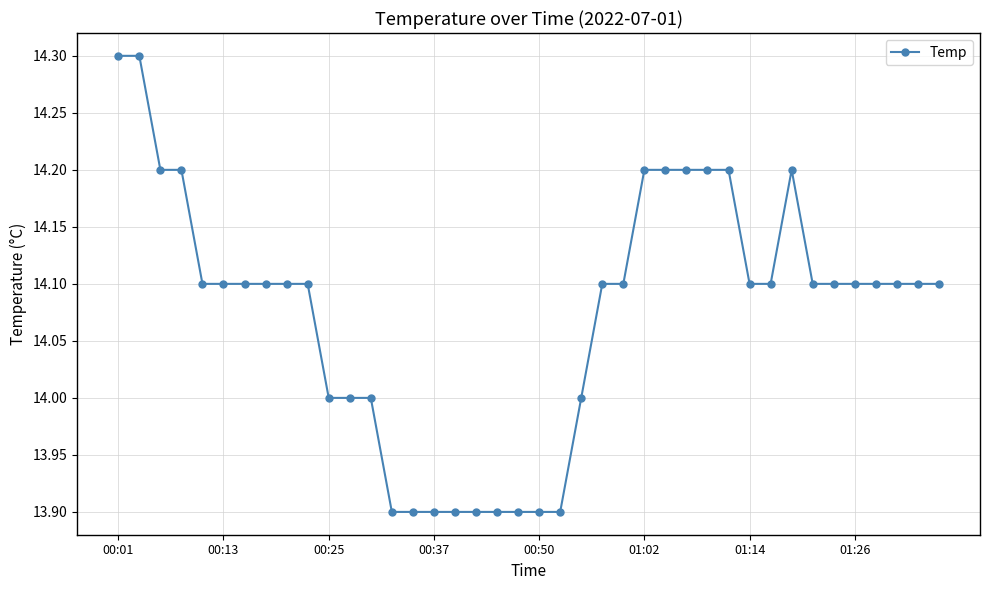

What is the maximum value shown in the chart?

14.3